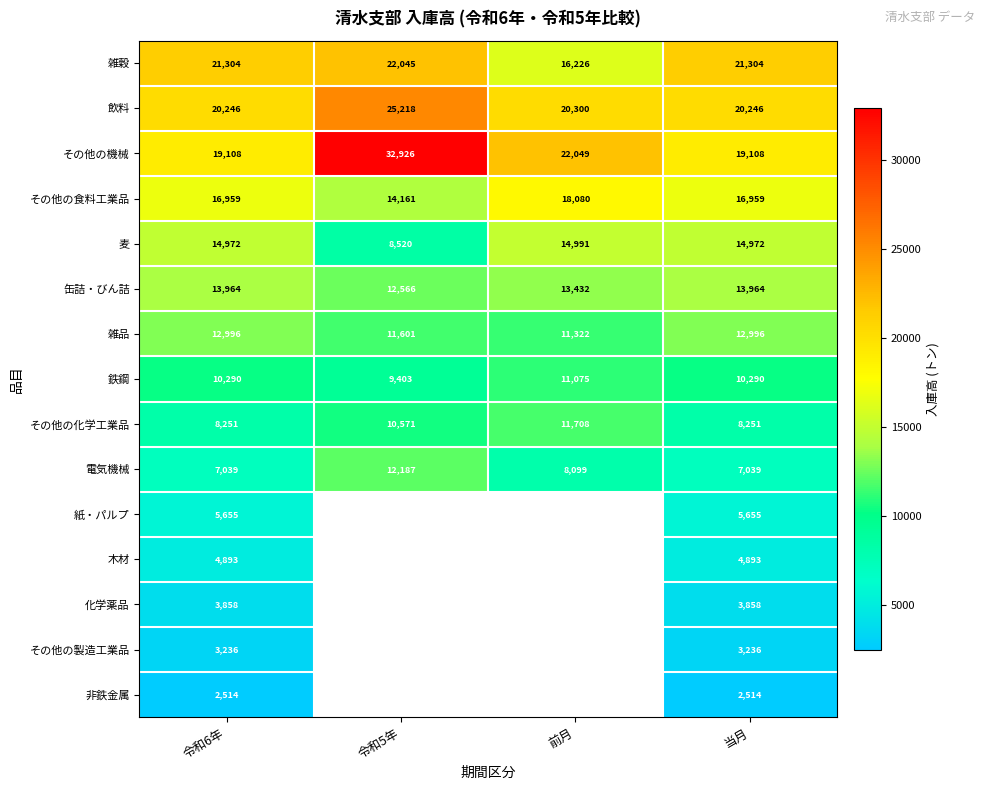

Is it true that 缶詰・びん詰 equals 8647 at 前月?

False